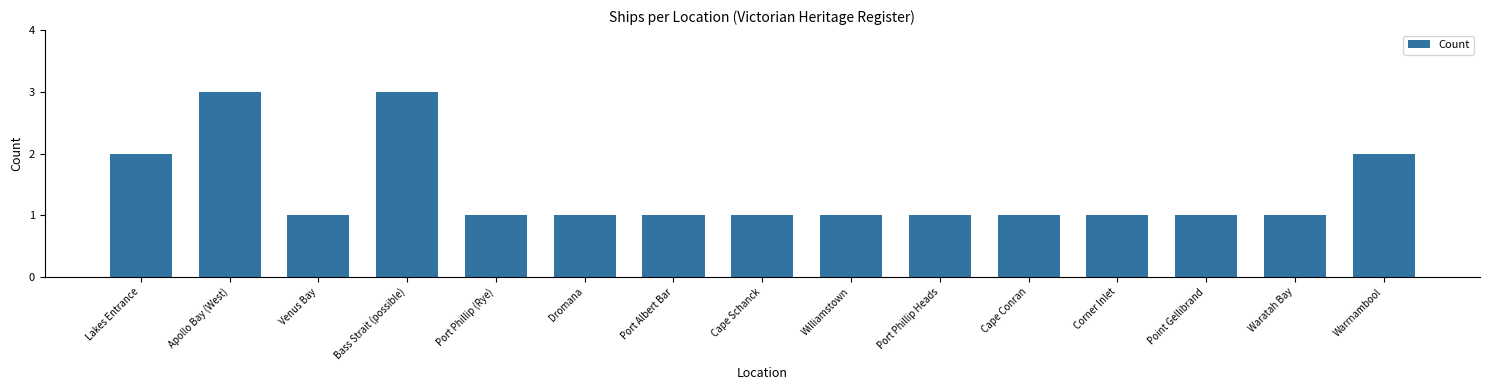

How many bars are there in total?

15